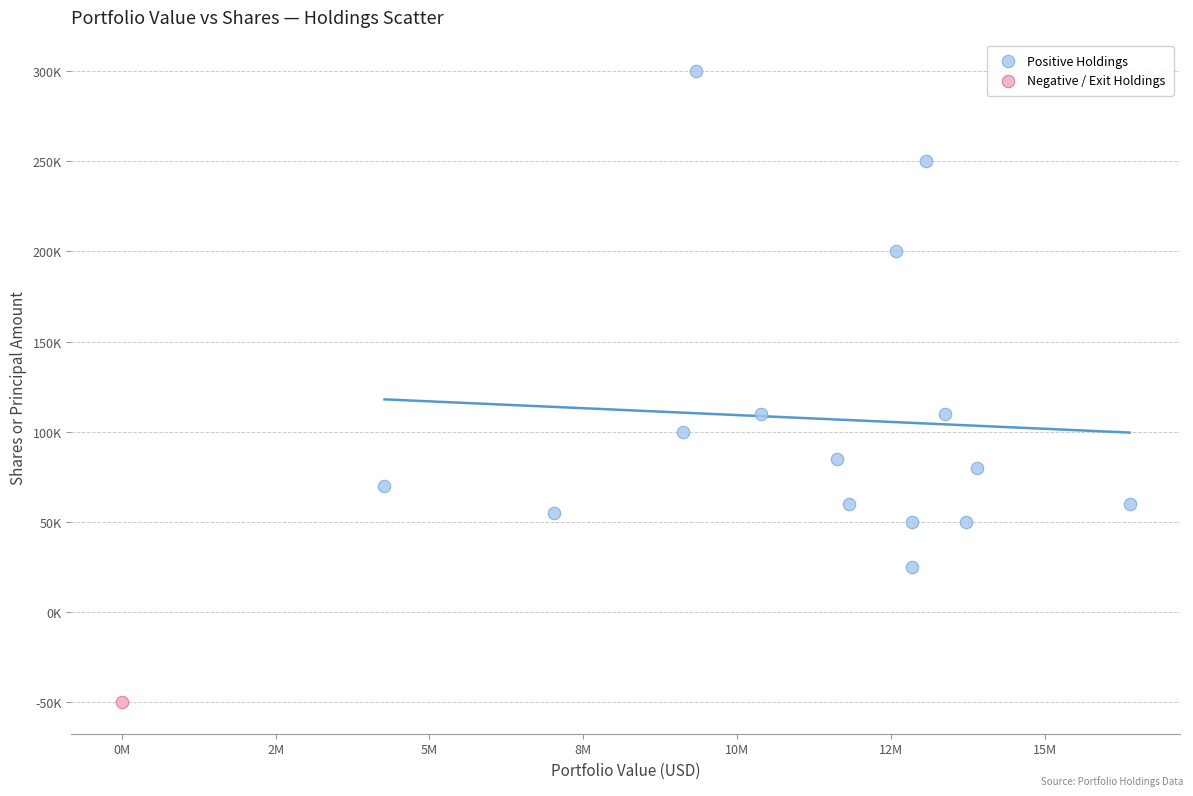

What are all the series names shown in the legend?

Positive Holdings, Negative / Exit Holdings